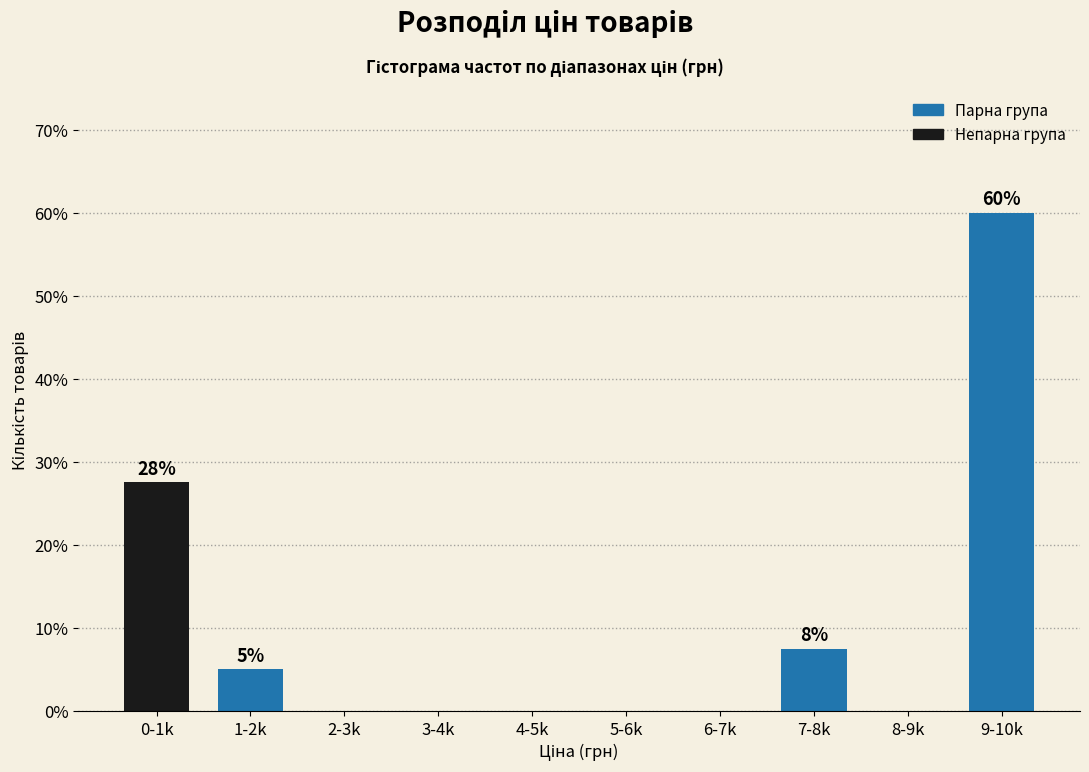

Reading left to right, transcribe all the data shown in this chart.

0-1k=27.5	1-2k=5.0	2-3k=0.0	3-4k=0.0	4-5k=0.0	5-6k=0.0	6-7k=0.0	7-8k=7.5	8-9k=0.0	9-10k=60.0